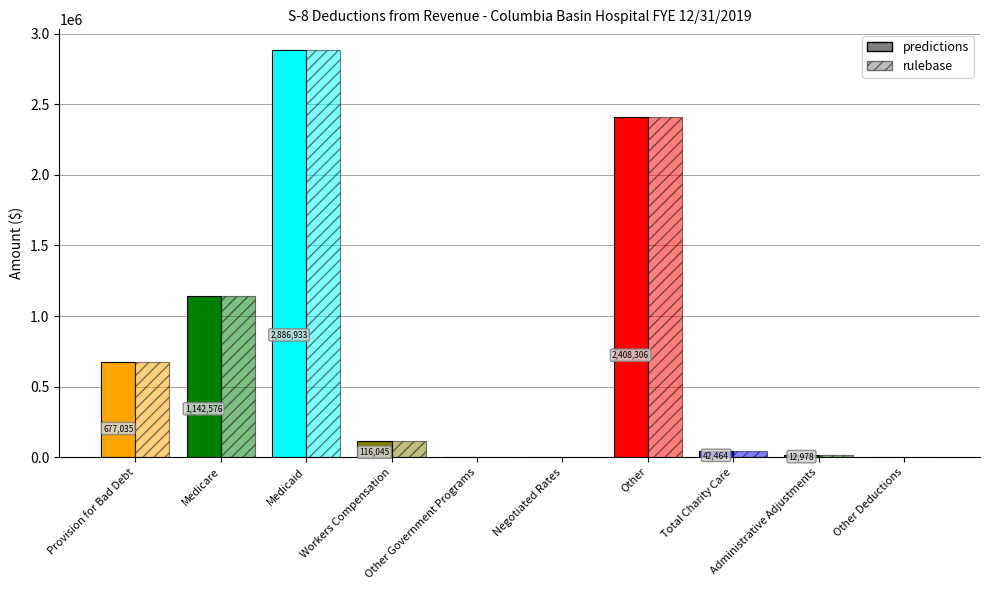

What is the average value of the rulebase series?

728634